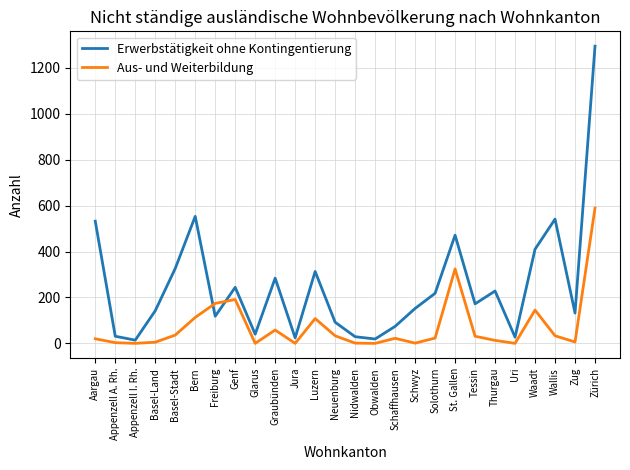

List the series in order of their overall mean, highest first.

Erwerbstätigkeit ohne Kontingentierung, Aus- und Weiterbildung